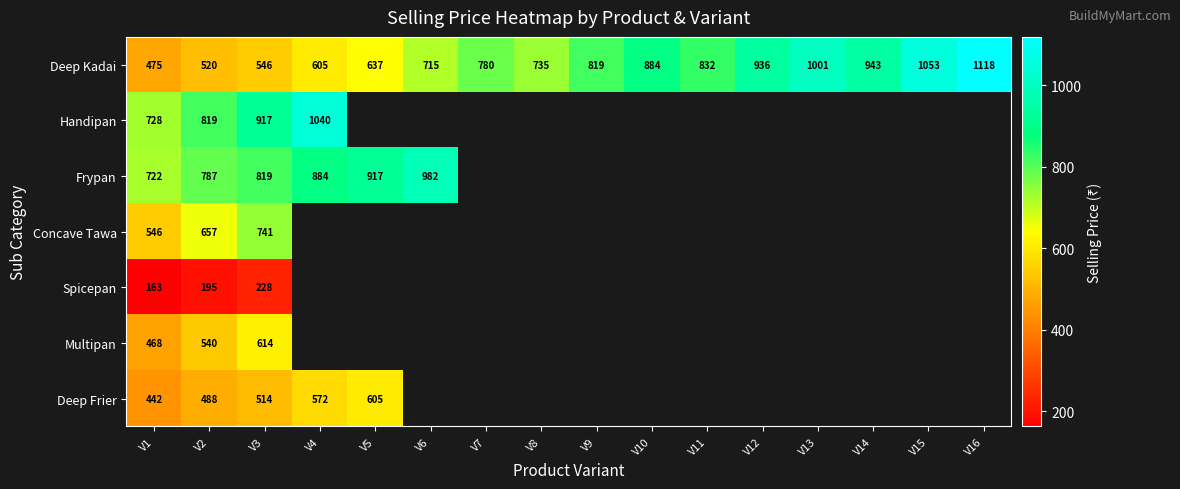

At how many categories does at least one series exceed 548?

16